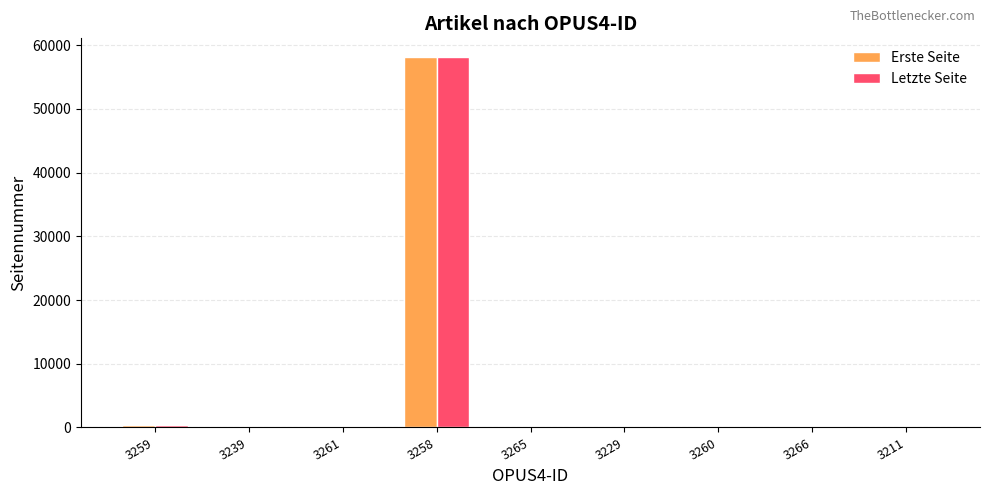

Between 3258 and 3265, which series saw the biggest shift?

Letzte Seite